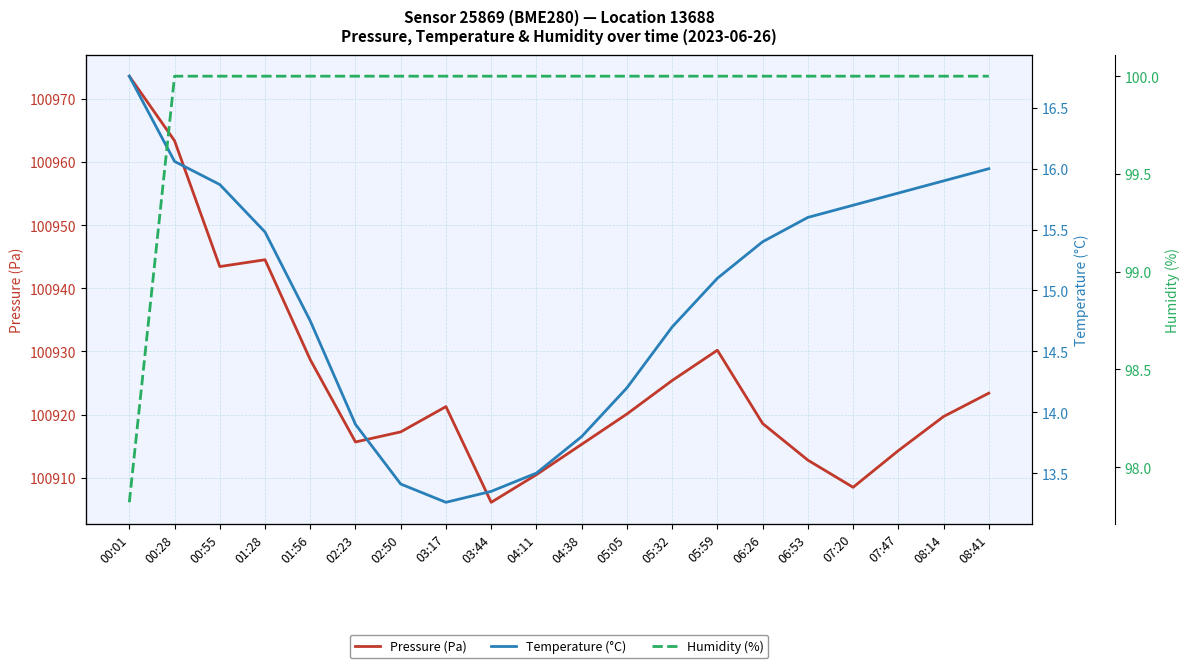

What is the difference between the Temperature (°C) values at 03:44 and 05:05?

0.8